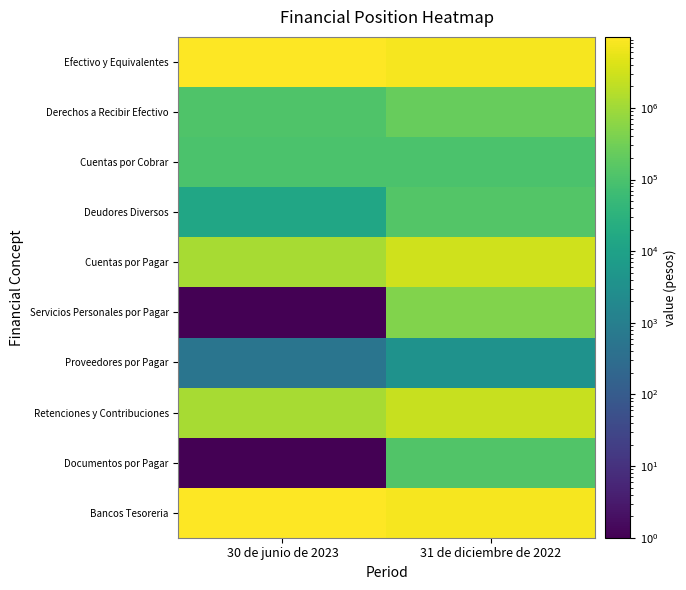

Reading left to right, what are all the values shown in this chart?

Efectivo y Equivalentes: 30 de junio de 2023=9800216.0	31 de diciembre de 2022=7669398.0
Derechos a Recibir Efectivo: 30 de junio de 2023=113827.0	31 de diciembre de 2022=230848.0
Cuentas por Cobrar: 30 de junio de 2023=100267.0	31 de diciembre de 2022=100267.0
Deudores Diversos: 30 de junio de 2023=13560.0	31 de diciembre de 2022=130581.0
Cuentas por Pagar: 30 de junio de 2023=1215733.0	31 de diciembre de 2022=3018608.0
Servicios Personales por Pagar: 30 de junio de 2023=1.0	31 de diciembre de 2022=473170.0
Proveedores por Pagar: 30 de junio de 2023=509.0	31 de diciembre de 2022=3619.0
Retenciones y Contribuciones: 30 de junio de 2023=1215224.0	31 de diciembre de 2022=2541819.0
Documentos por Pagar: 30 de junio de 2023=1.0	31 de diciembre de 2022=126874.0
Bancos Tesoreria: 30 de junio de 2023=9781320.0	31 de diciembre de 2022=7669398.0